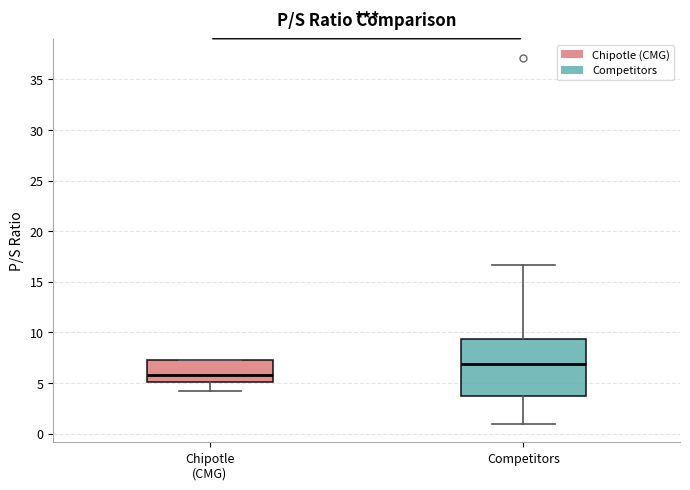

Reading left to right, read every box against the y-axis: the position of its median line, the range the box covers, and the ends of its whiskers. The values are not printed on the chart, so give them approximately, as read against the axis.

Chipotle (CMG): median 6.0, box 5.0 to 7.5, whiskers 4.0 to 7.5
Competitors: median 7.0, box 3.5 to 9.5, whiskers 1.0 to 16.5